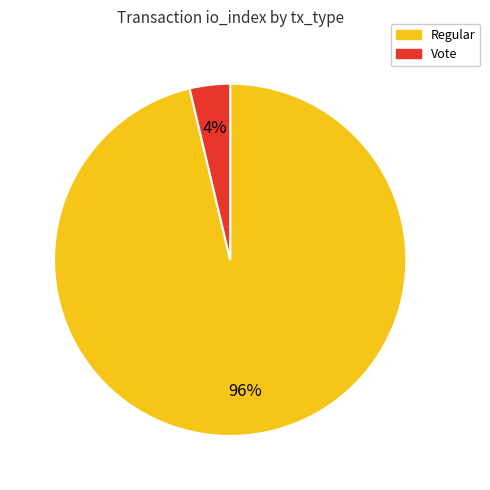

Do Regular and Vote together represent more than half of the pie?

Yes